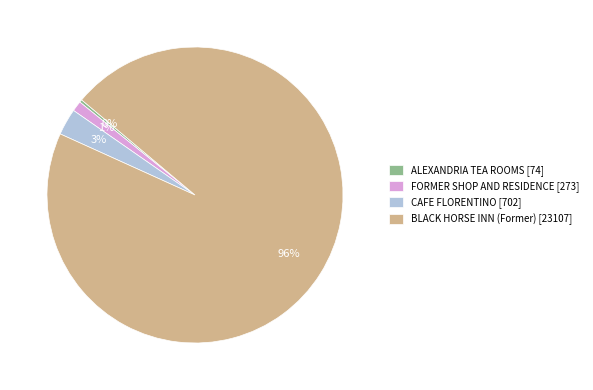

To the nearest percent, what is the difference between the BLACK HORSE INN (Former) and CAFE FLORENTINO slice percentages?

93%